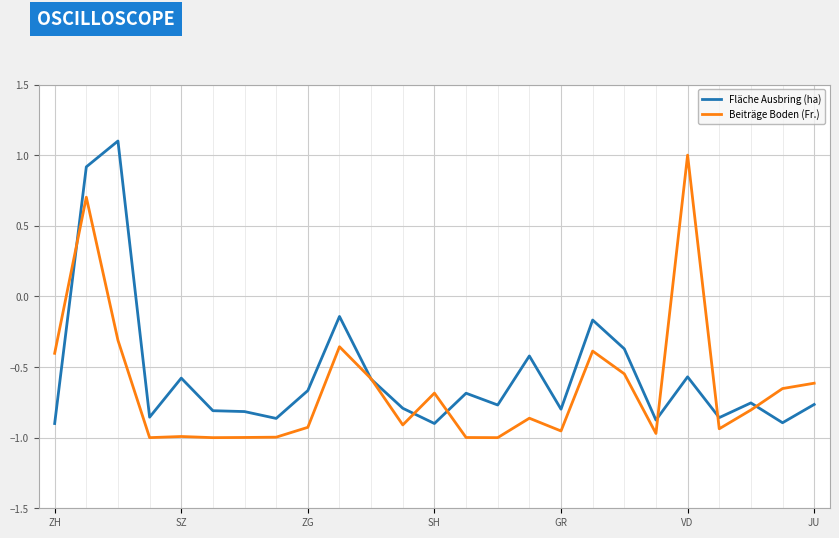

How many lines are shown in the chart?

2